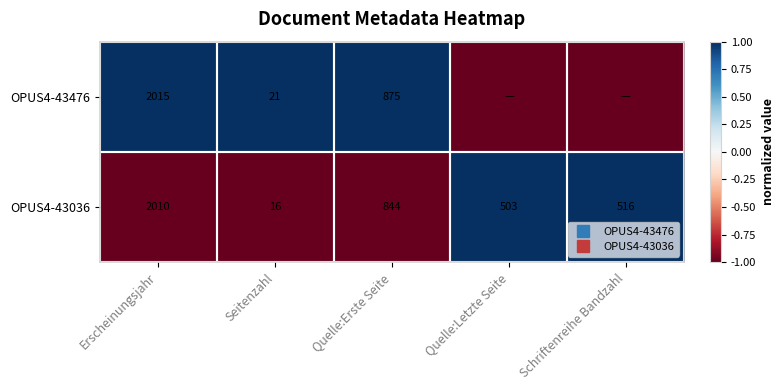

Between Seitenzahl and Quelle:Erste Seite, which series saw the biggest shift?

OPUS4-43476